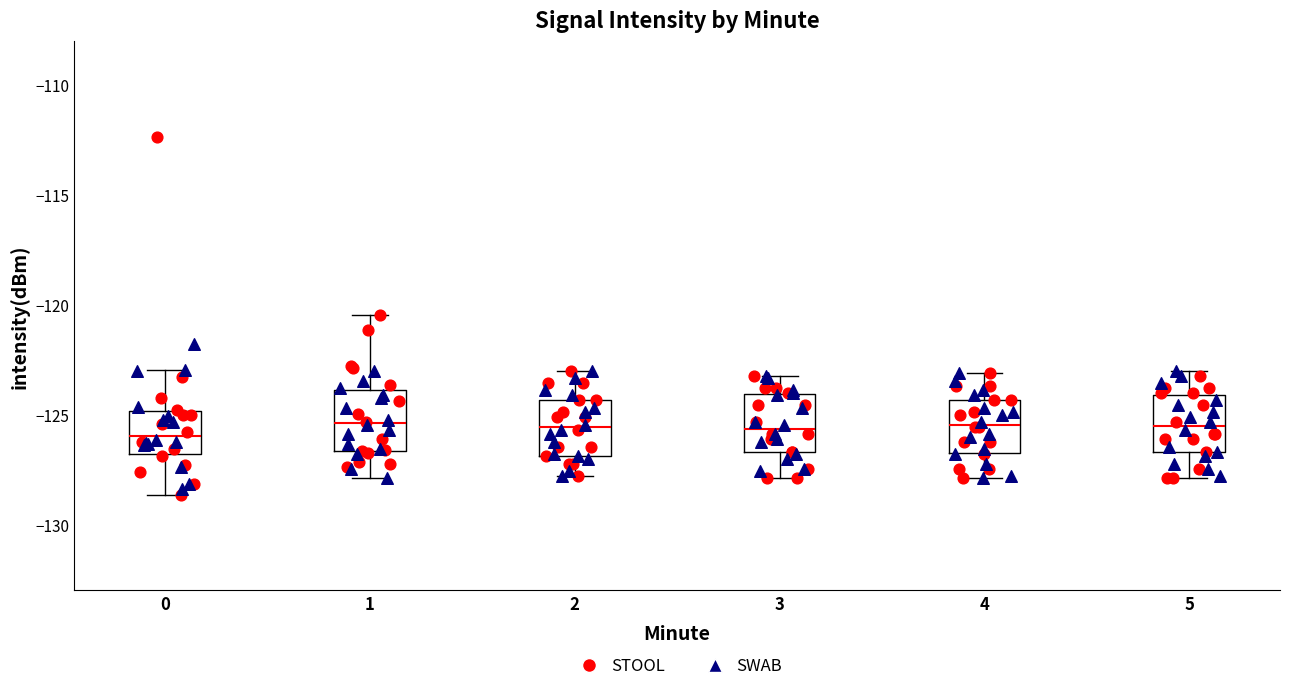

Where does the lower whisker of the box at x = 3 end on the y-axis? The values are not printed on the chart, so give them approximately, as read against the axis.

-128.0